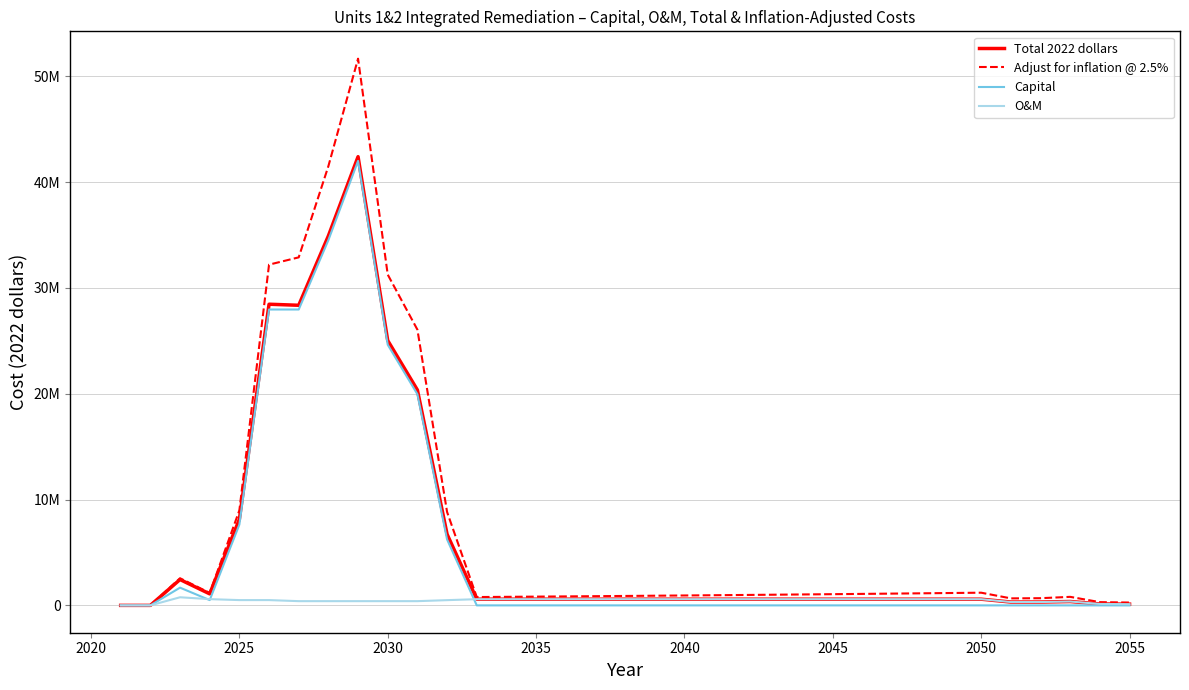

List the series in order of their peak value, lowest first.

O&M, Capital, Total 2022 dollars, Adjust for inflation @ 2.5%